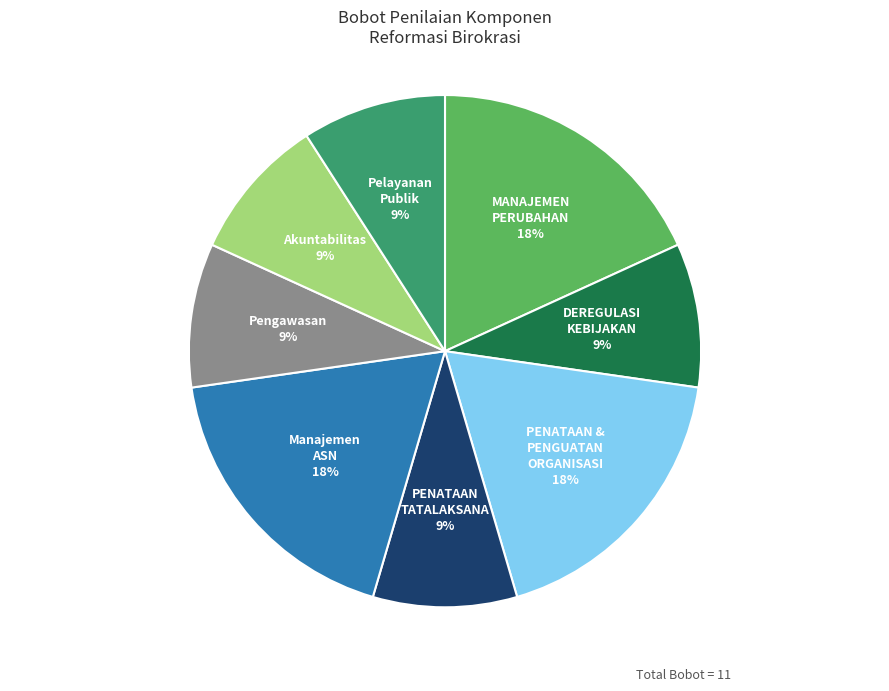

The DEREGULASI KEBIJAKAN slice represents 9% of the pie. True or false?

True